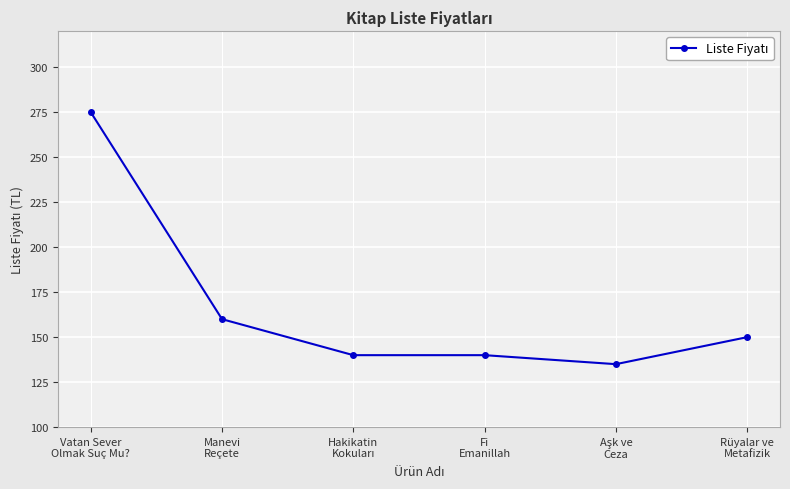

True or false: there are more than 1 points higher than both neighbors.

False